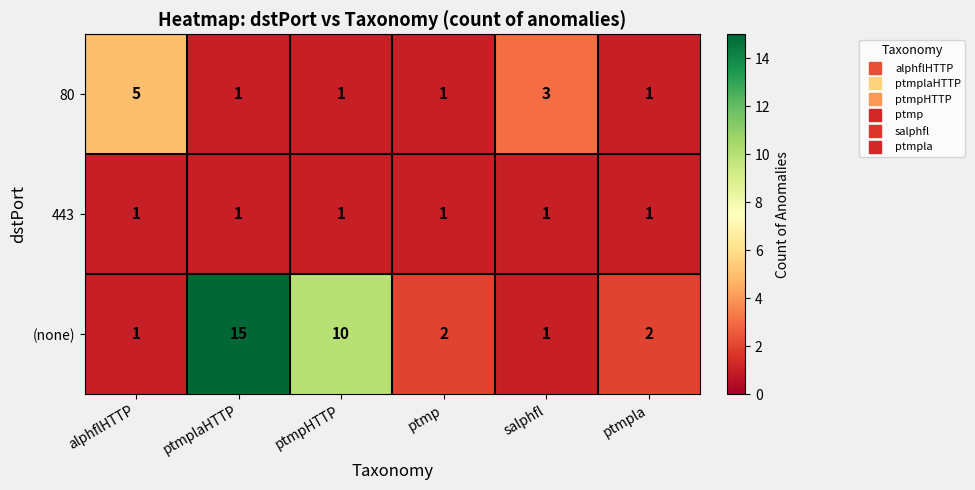

Between ptmplaHTTP and ptmp, which series saw the biggest shift?

(none)